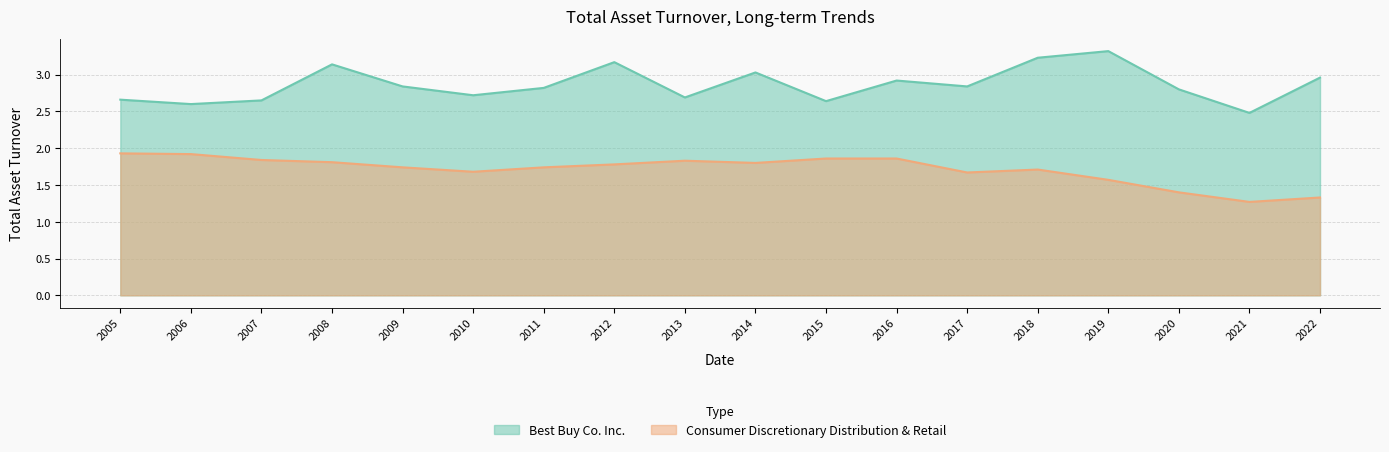

Reading left to right, extract all data points from this chart.

Best Buy Co. Inc.: 2.7	2.6	2.6	3.1	2.8	2.7	2.8	3.2	2.7	3.0	2.6	2.9	2.8	3.2	3.3	2.8	2.5	3.0
Consumer Discretionary Distribution & Retail: 1.9	1.9	1.8	1.8	1.7	1.7	1.7	1.8	1.8	1.8	1.9	1.9	1.7	1.7	1.6	1.4	1.3	1.3